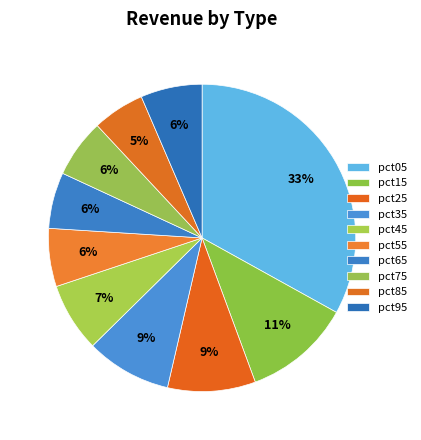

Count the number of slices in the pie.

10